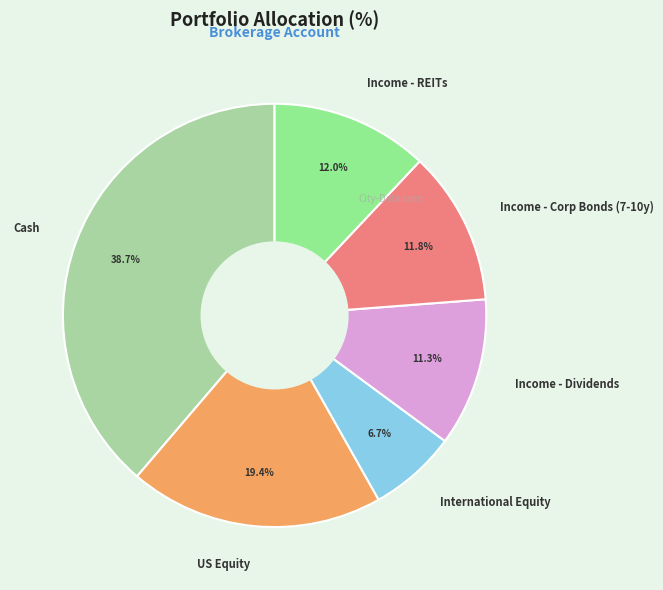

How many slices are in this pie chart?

6